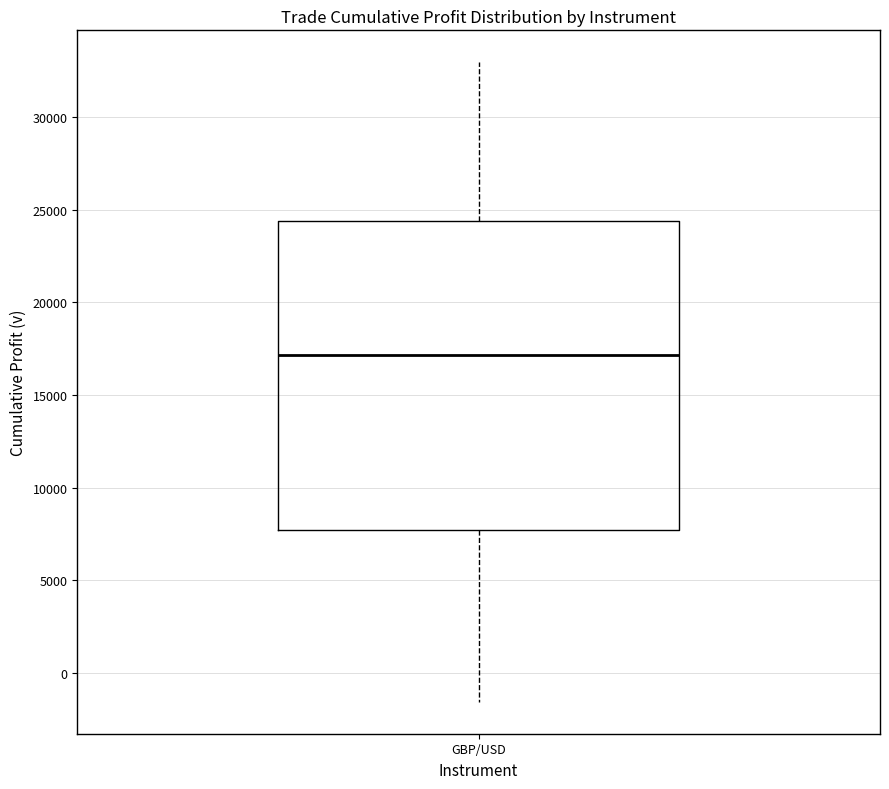

Read this box plot against the y-axis: the position of the median line, the range covered by the box, and the ends of both whiskers. The values are not printed on the chart, so give them approximately, as read against the axis.

median 17000, box 7500 to 24500, whiskers -1500 to 33000